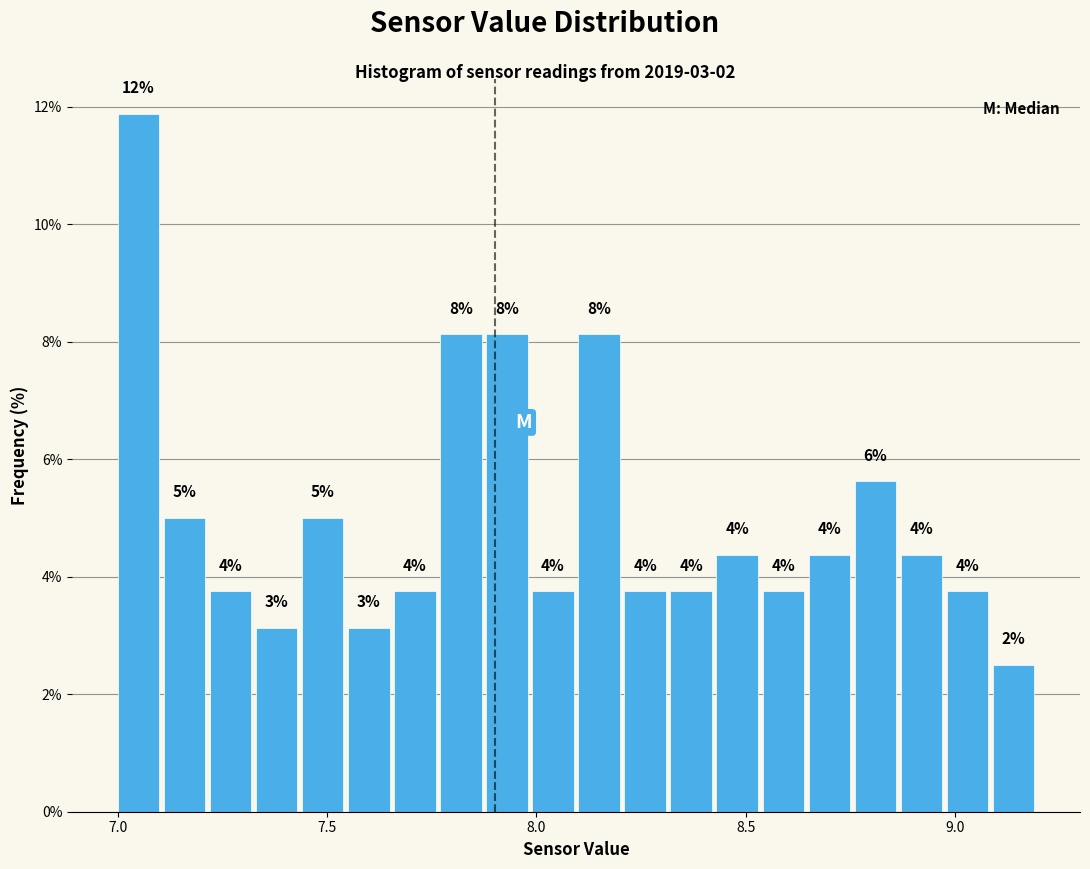

Around what value on the x-axis is the tallest bar? Give the approximate position of its centre, as read against the axis.

7.05